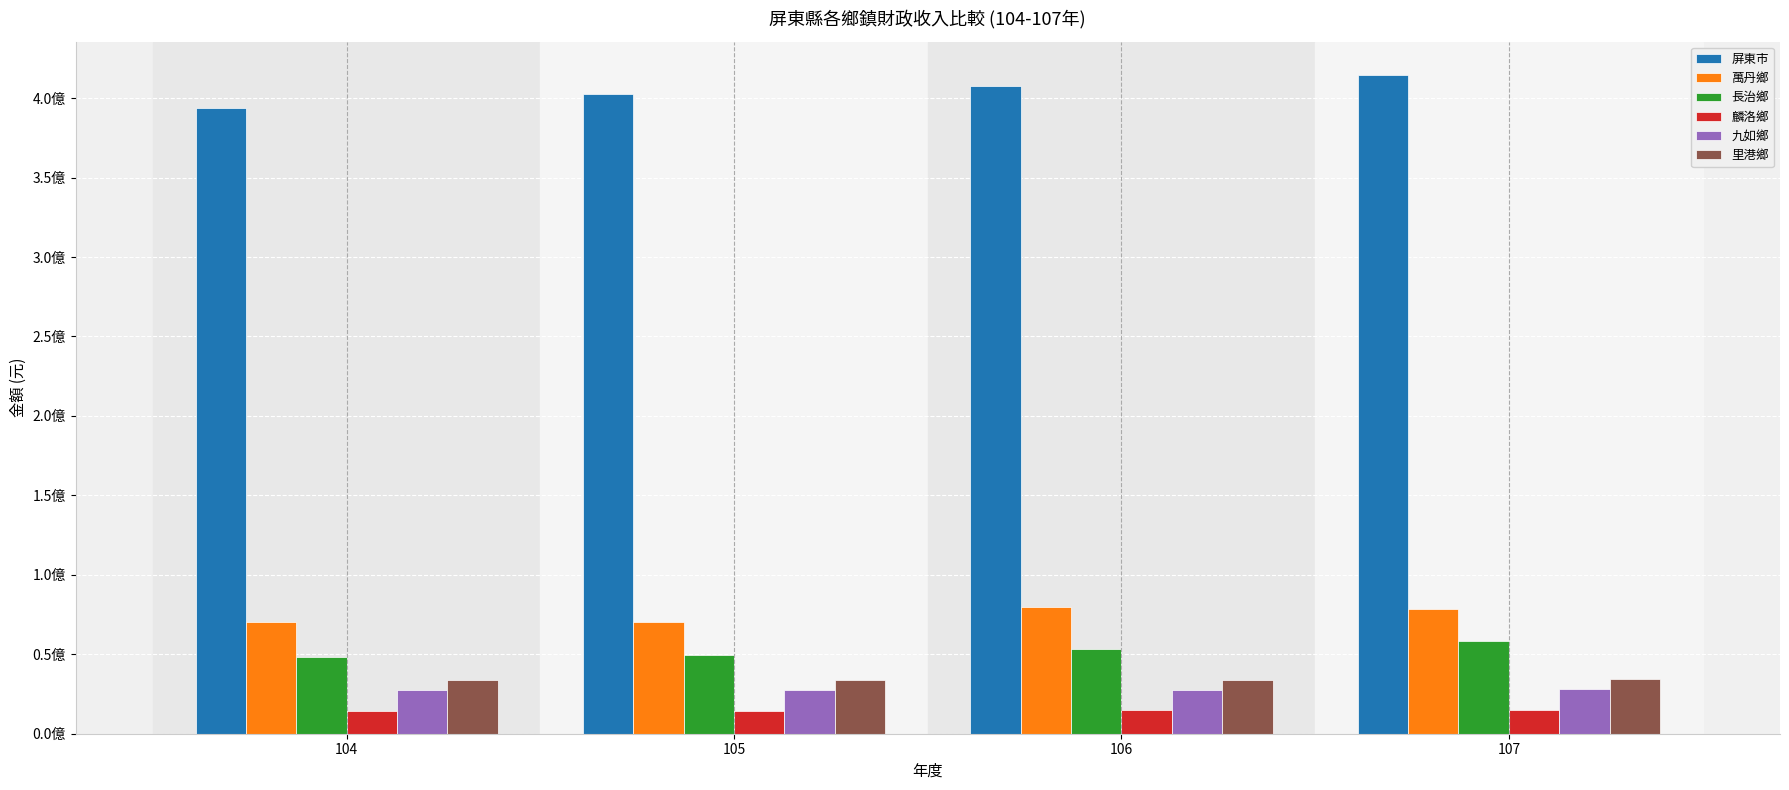

Reading left to right, extract all data points from this chart.

屏東市: 393859930	402767505	407672030	414886237
萬丹鄉: 70328651	70530327	79862627	78744633
長治鄉: 48119695	49659269	53180063	58104322
麟洛鄉: 14403643	14403643	14622601	15218491
九如鄉: 27533767	27533767	27674254	28335258
里港鄉: 33718692	33718692	33673275	34739202